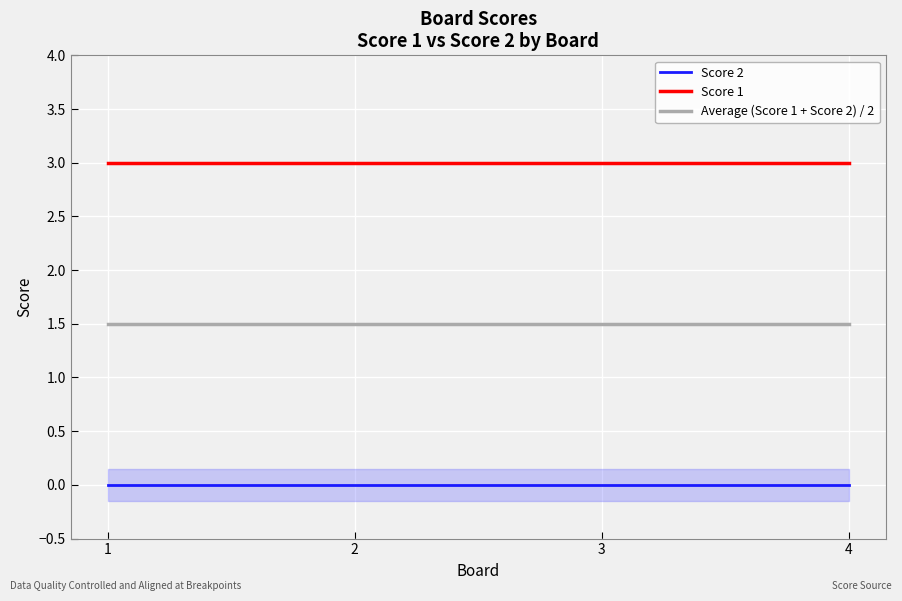

Is this an area chart (filled region under the line)?

No